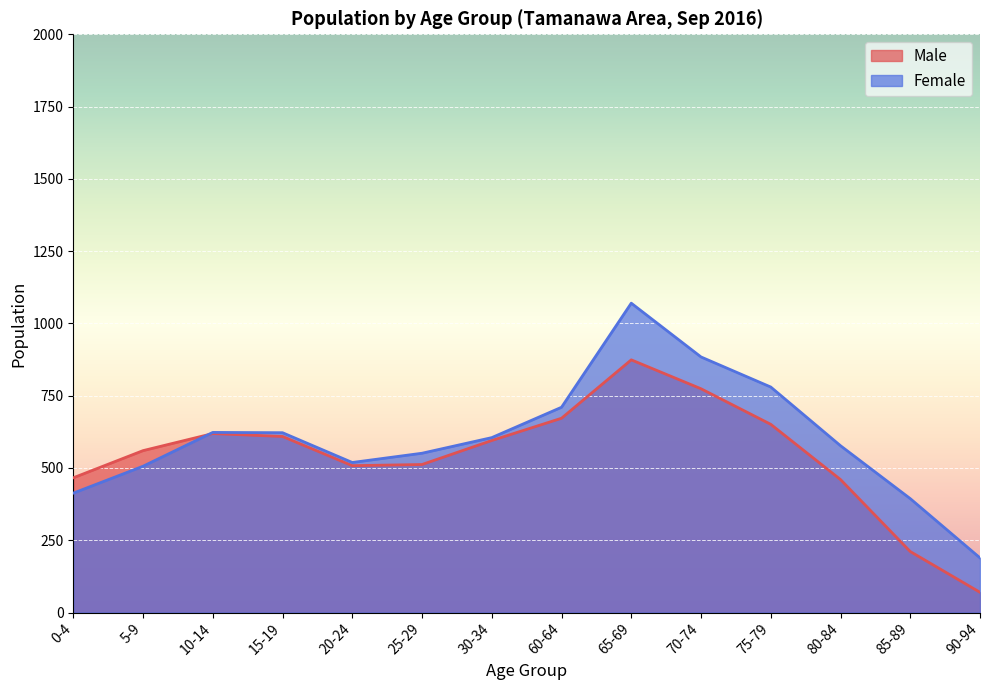

What is the sum of the Male values at 70-74 and 20-24?

1282